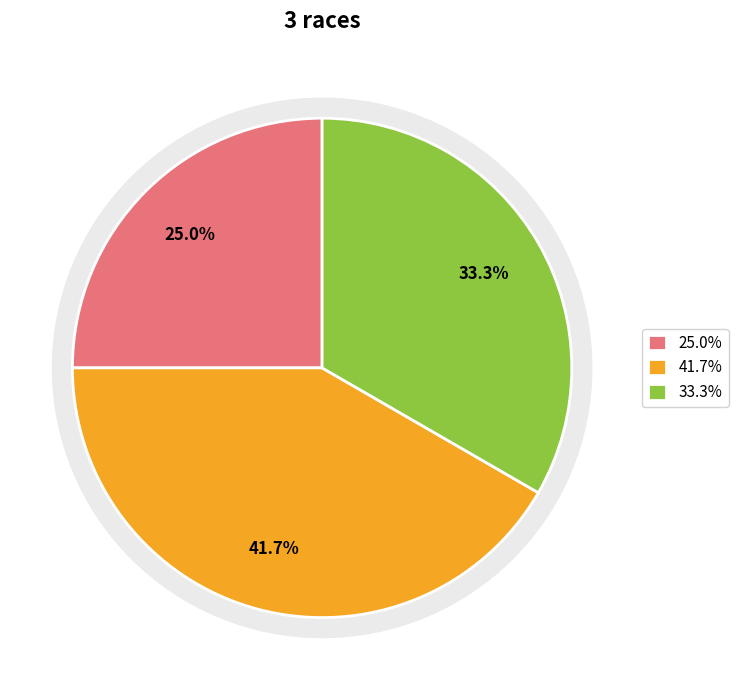

Does any single category account for the majority?

No